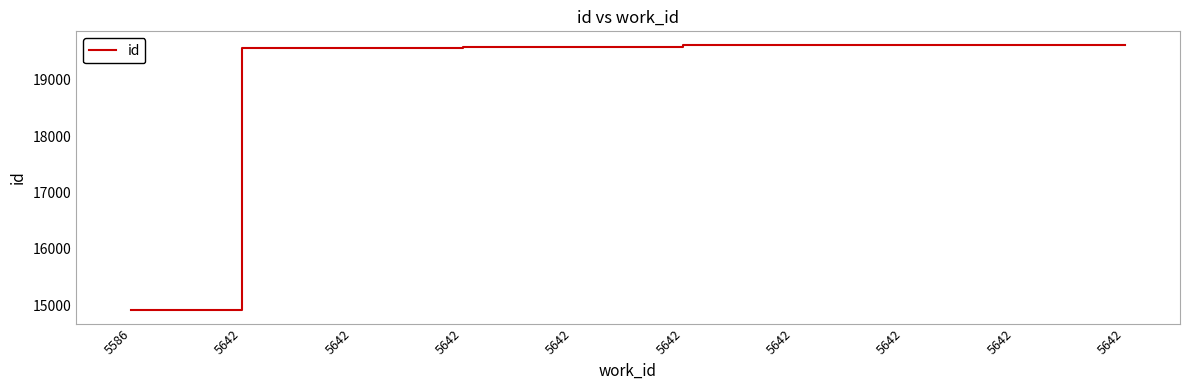

Is this an area chart (filled region under the line)?

No